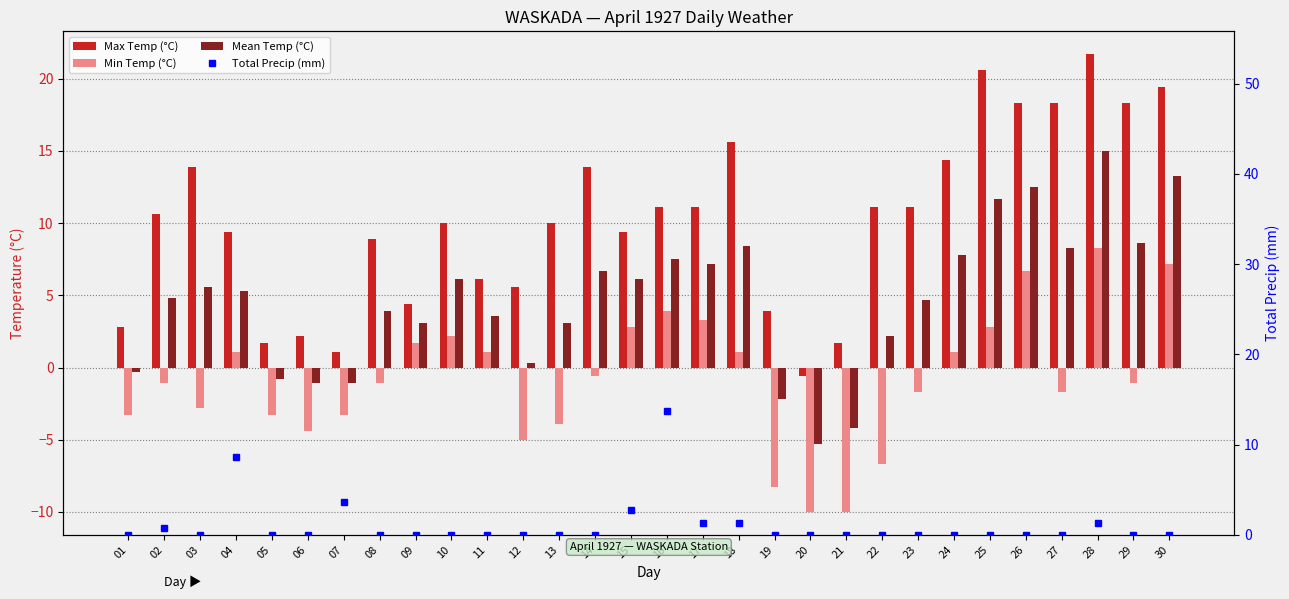

Where does the Max Temp (°C) series first go above 10?

02